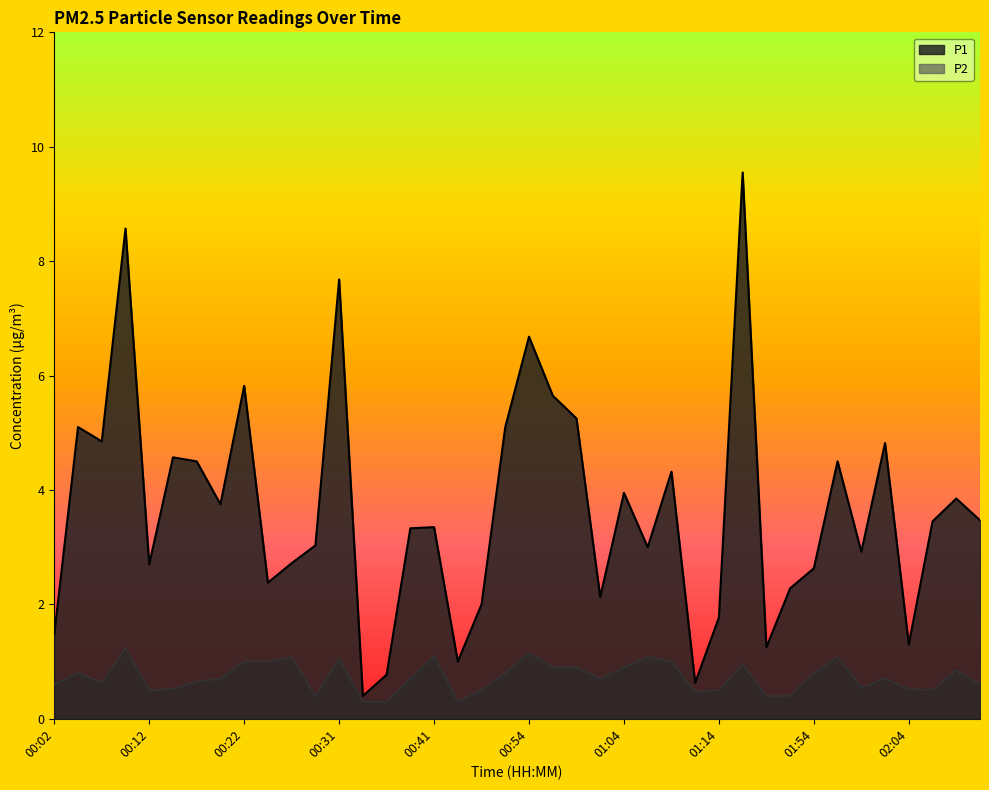

The P2 series shows 1.1 at 01:06. True or false?

True